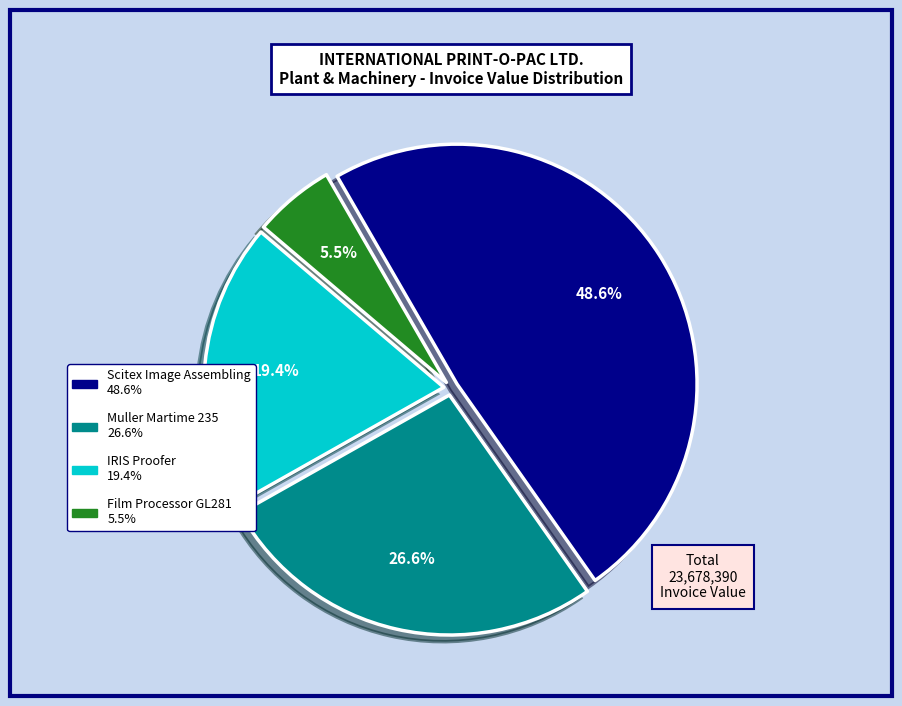

Count the number of slices in the pie.

4